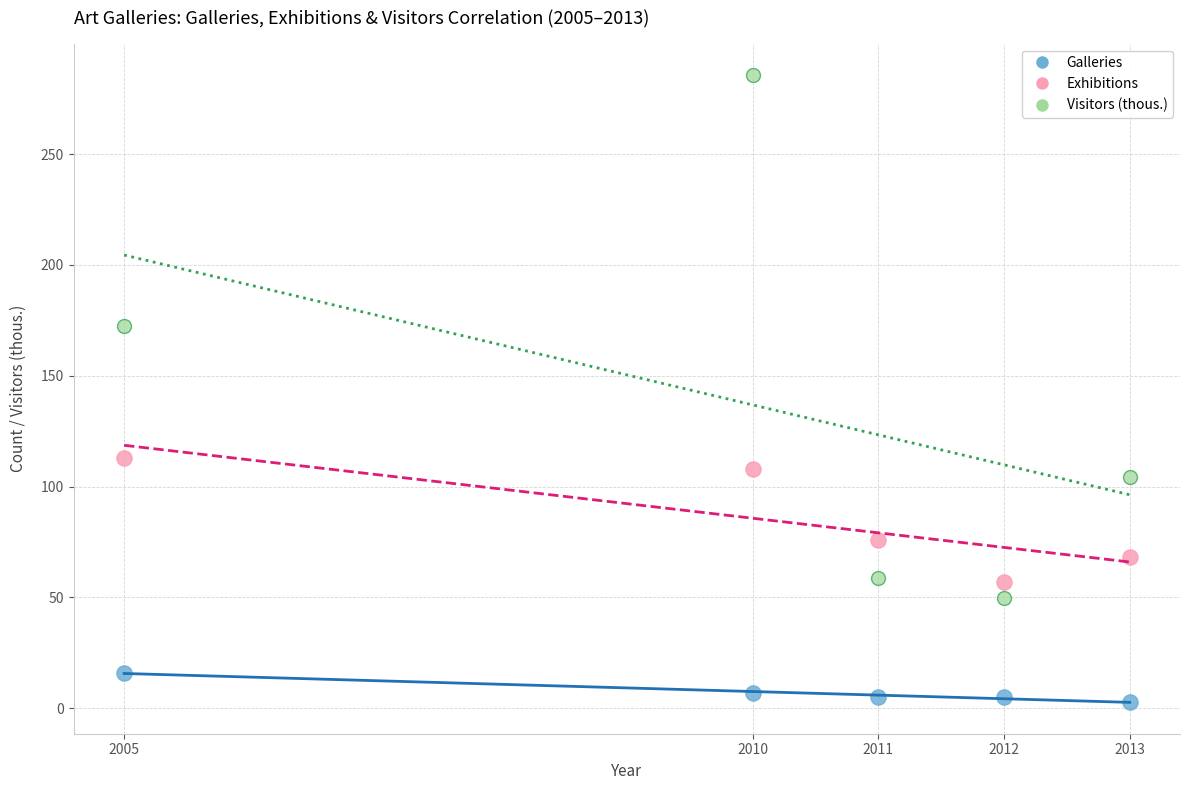

Which series reaches the maximum Y coordinate?

Visitors (thous.)